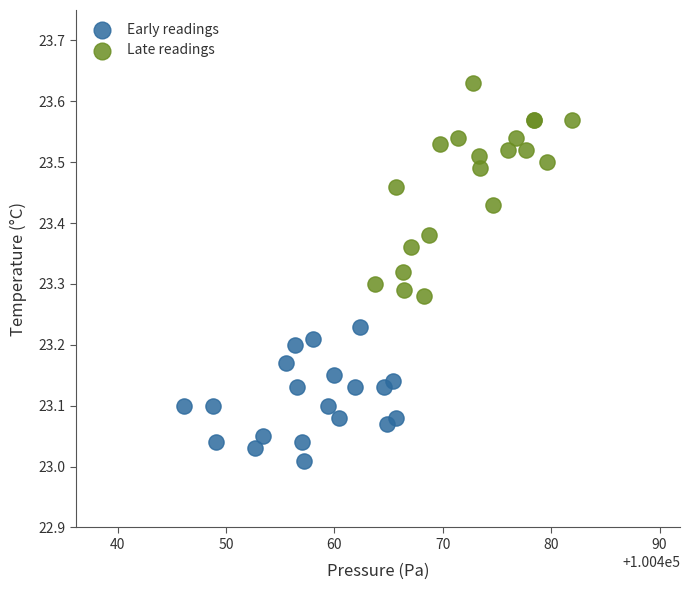

Which series has the widest spread of Y values?

Late readings